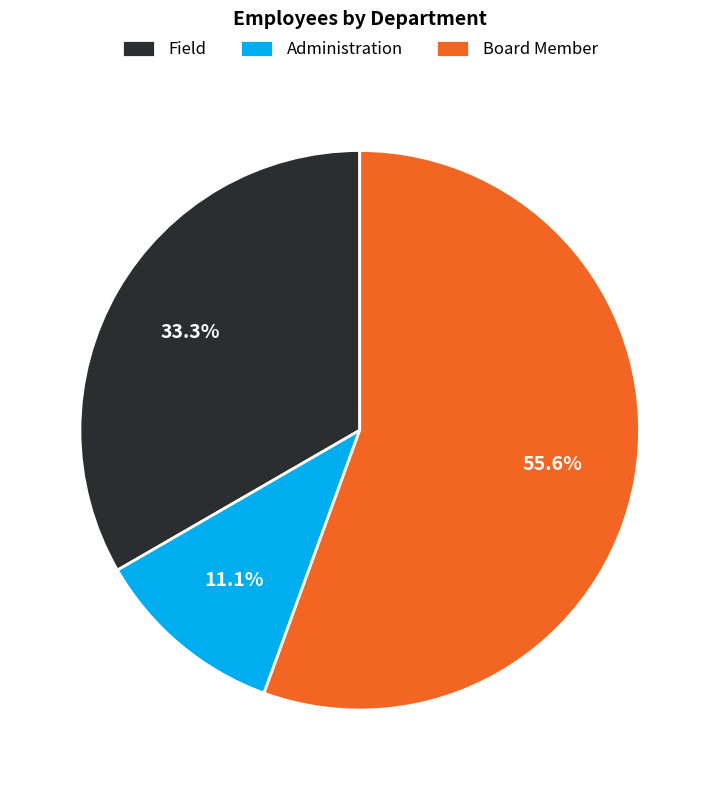

Count the number of slices in the pie.

3